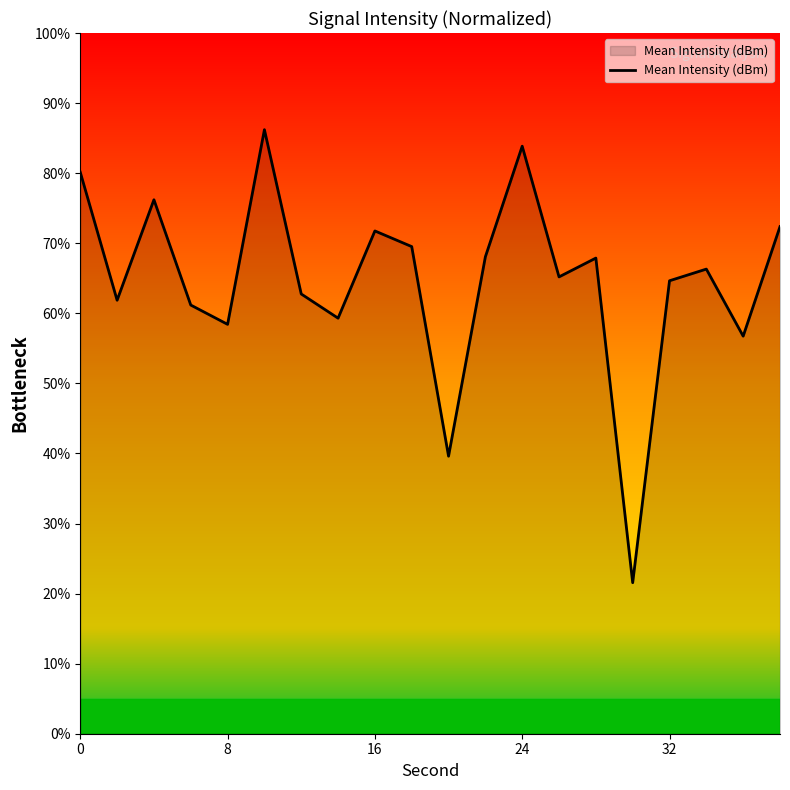

How many lines are shown in the chart?

1